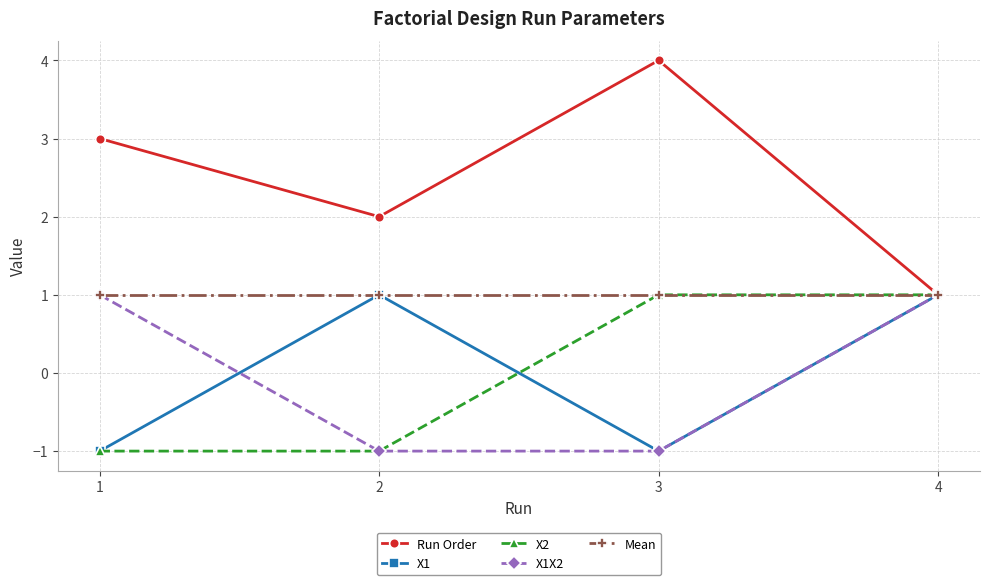

The X1 series shows -1 at 3. True or false?

True